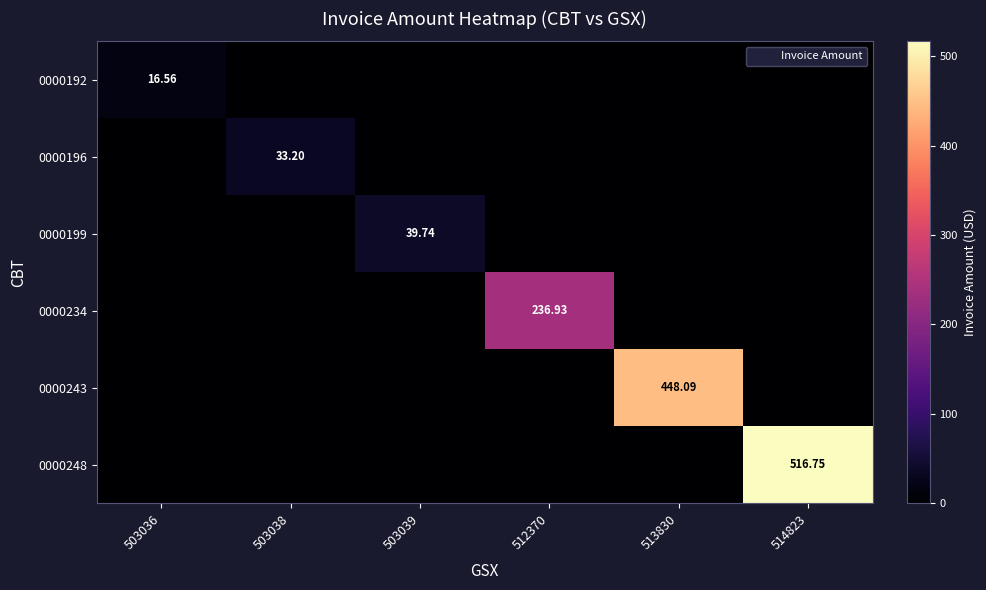

How many values in 0000234 are above zero?

1